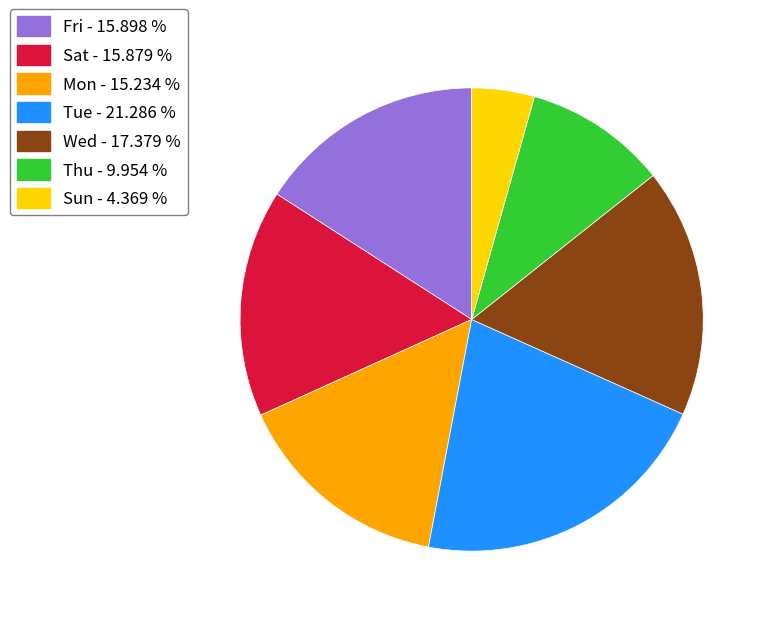

Do Sat - 15.879 % and Fri - 15.898 % together represent more than half of the pie?

No